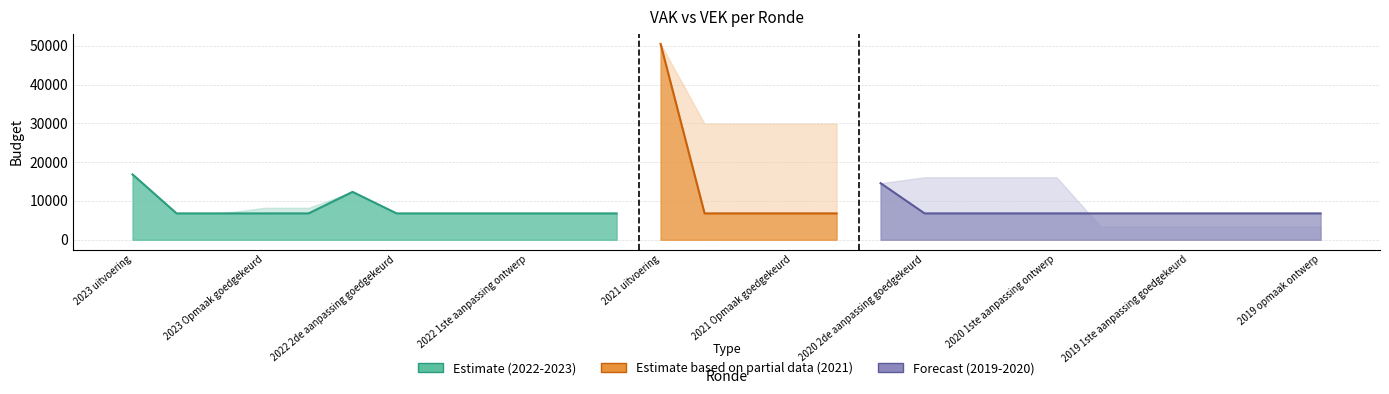

What is the maximum value for VEK?

50505